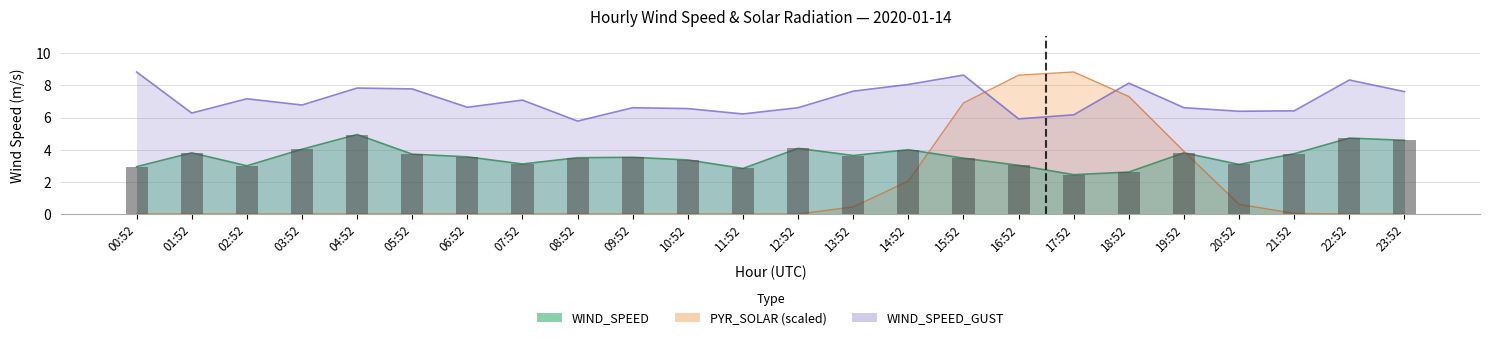

Reading left to right, extract all data points from this chart.

WIND_SPEED: 2.9	3.8	3.0	4.0	4.9	3.7	3.6	3.1	3.5	3.5	3.4	2.8	4.1	3.6	4.0	3.5	3.0	2.4	2.6	3.8	3.1	3.8	4.7	4.6
WIND_SPEED_GUST: 8.8	6.3	7.2	6.8	7.8	7.8	6.6	7.1	5.8	6.6	6.6	6.2	6.6	7.6	8.1	8.6	5.9	6.2	8.1	6.6	6.4	6.4	8.3	7.6
PYR_SOLAR: 0.0	0.0	0.0	0.0	0.0	0.0	0.0	0.0	0.0	0.0	0.0	0.0	0.0	0.4	2.0	6.9	8.6	8.8	7.3	3.9	0.6	0.0	0.0	0.0